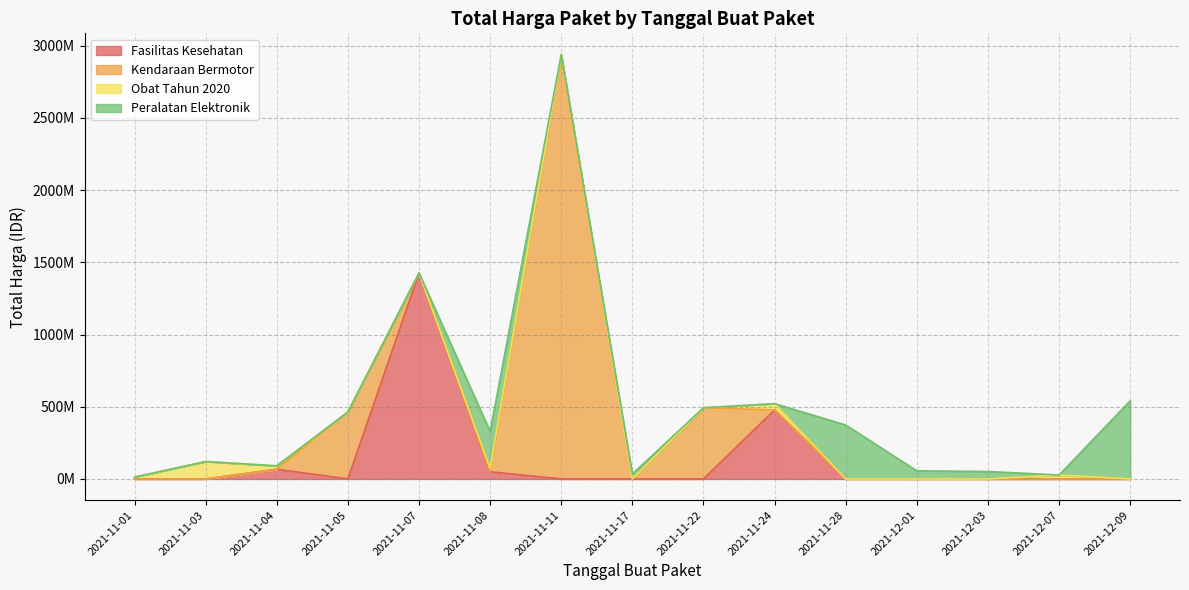

Which category has the highest value across all series?

2021-11-11